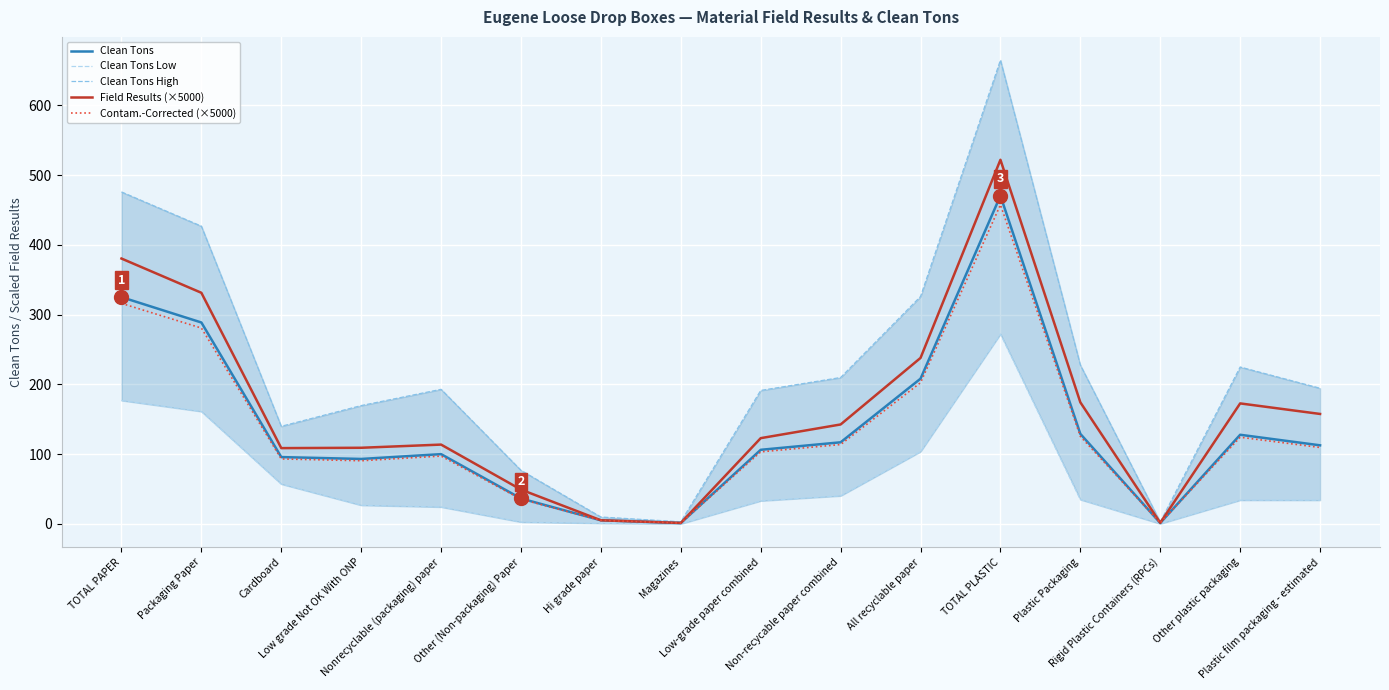

Reading right to left, transcribe all the data shown in this chart.

Clean Tons: 112.6	127.7	1.2	129.0	470.4	208.1	116.9	106.2	1.2	5.1	36.4	99.9	93.0	95.7	288.7	325.1
Clean Tons Low: 33.9	34.0	0.1	34.8	272.1	103.5	40.2	33.0	0.0	0.7	2.6	24.2	26.7	57.0	161.1	176.9
Clean Tons High: 194.4	224.9	2.7	227.7	664.9	325.9	209.8	191.3	3.0	9.8	76.7	192.9	169.6	139.8	426.8	475.9
Field Results (×5000): 157.6	172.7	1.5	174.2	522.0	237.9	142.5	122.9	1.3	5.1	49.1	113.6	109.1	108.6	331.3	380.4
Contam.-Corrected (×5000): 109.5	124.2	1.2	125.4	457.4	202.4	113.7	103.2	1.1	4.9	35.4	97.2	90.5	93.1	280.7	316.1